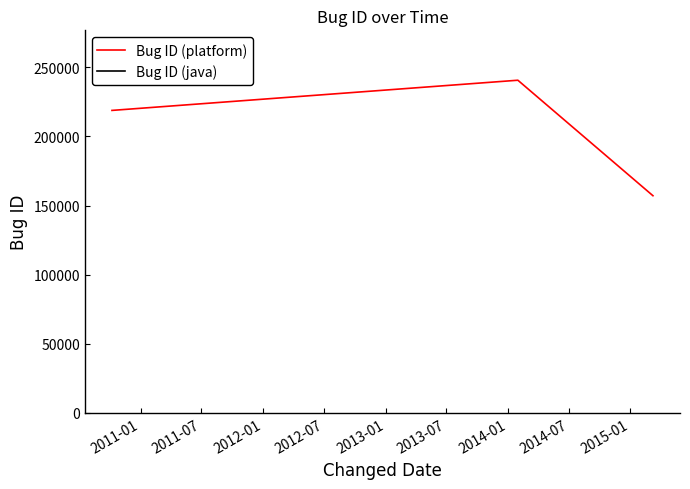

What is the value of the 1st point from the left?

218862